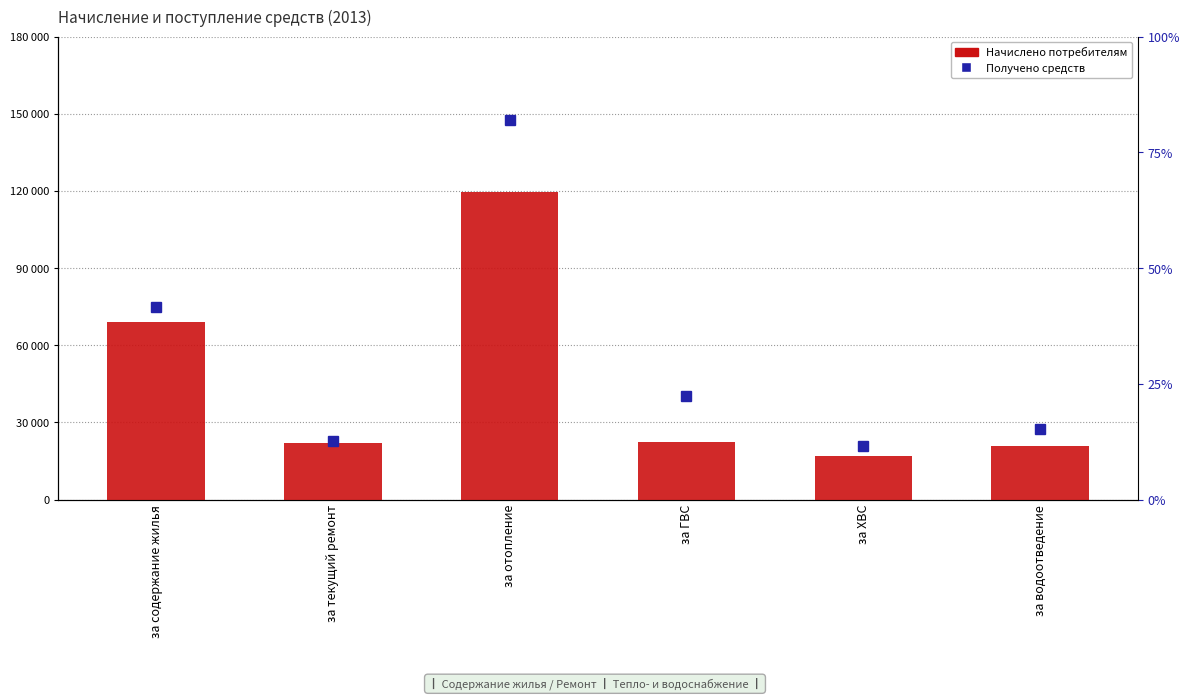

What is the difference between the second highest and minimum values?

52167.8